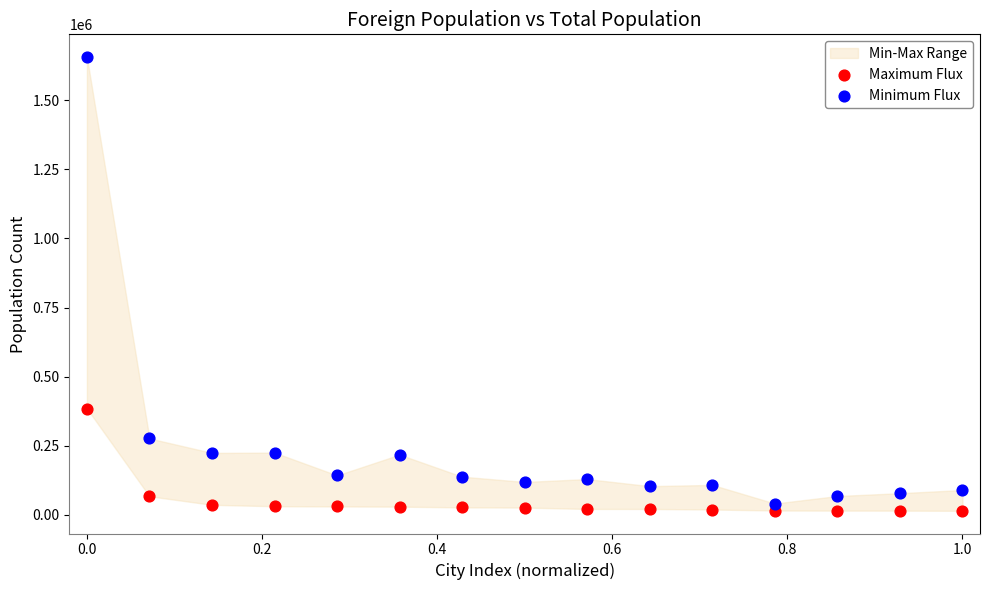

Which series contains the highest Y value?

Minimum Flux